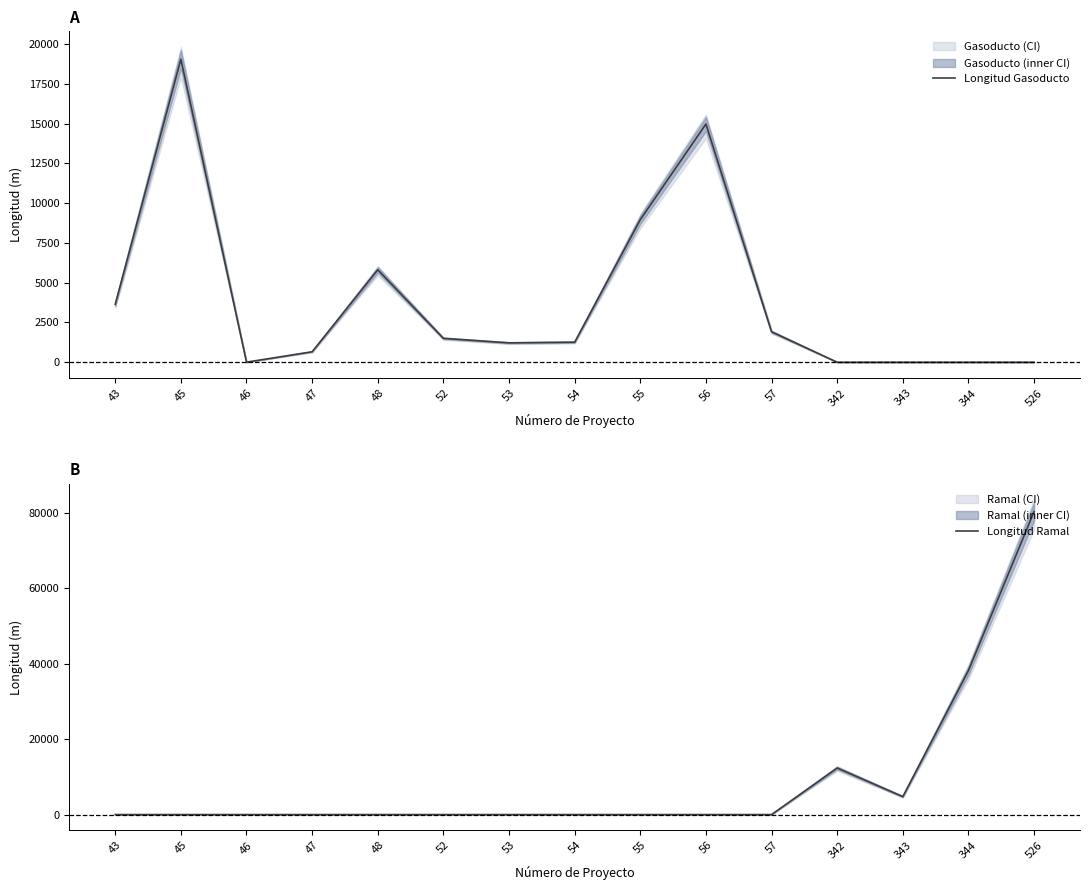

In Longitud Ramal, how many points are higher than both neighbors (excluding endpoints)?

1